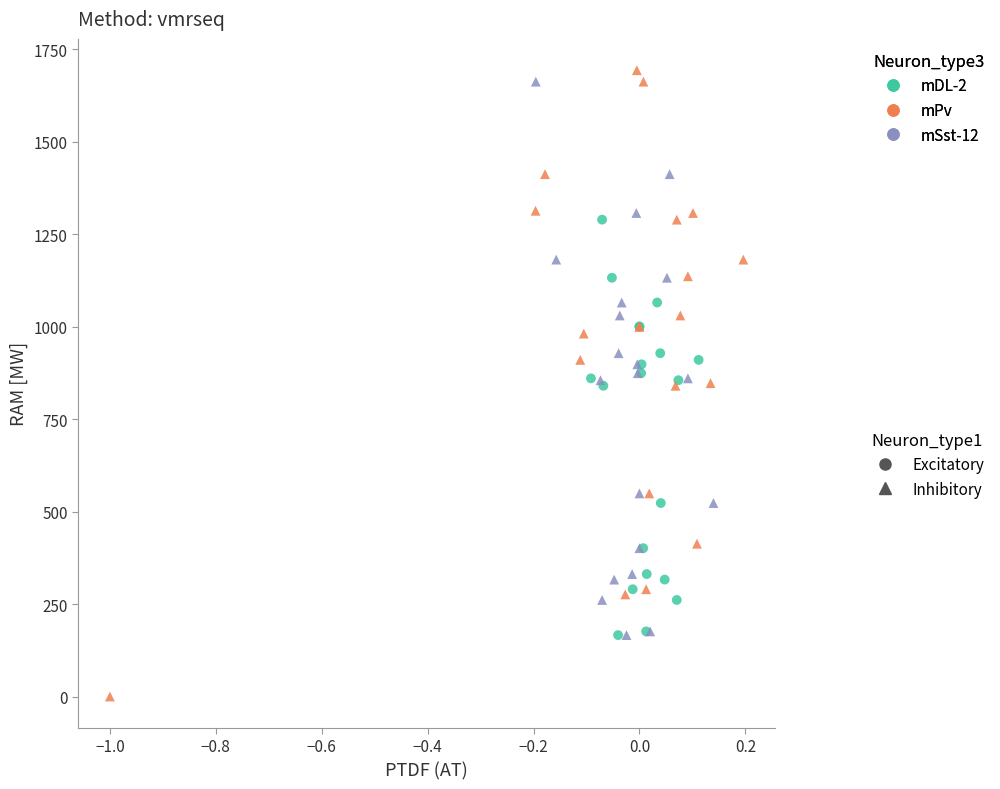

Which series contains the lowest Y value?

mPv